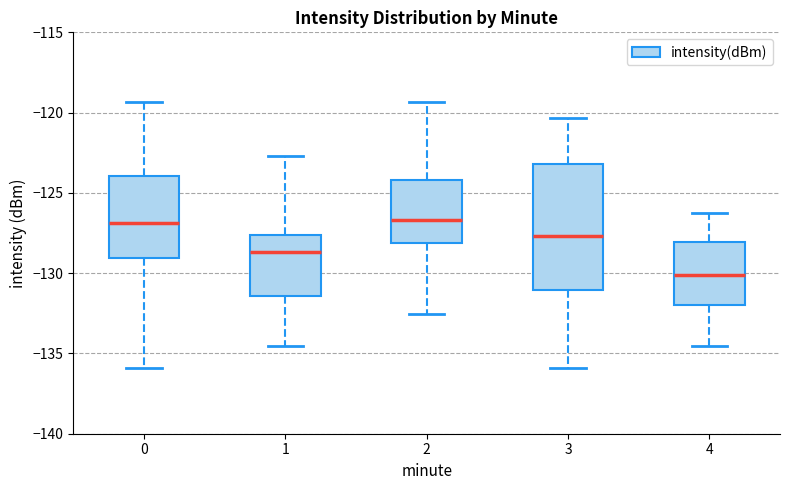

Comparing the boxes themselves (not the whiskers), which one is the tallest?

3